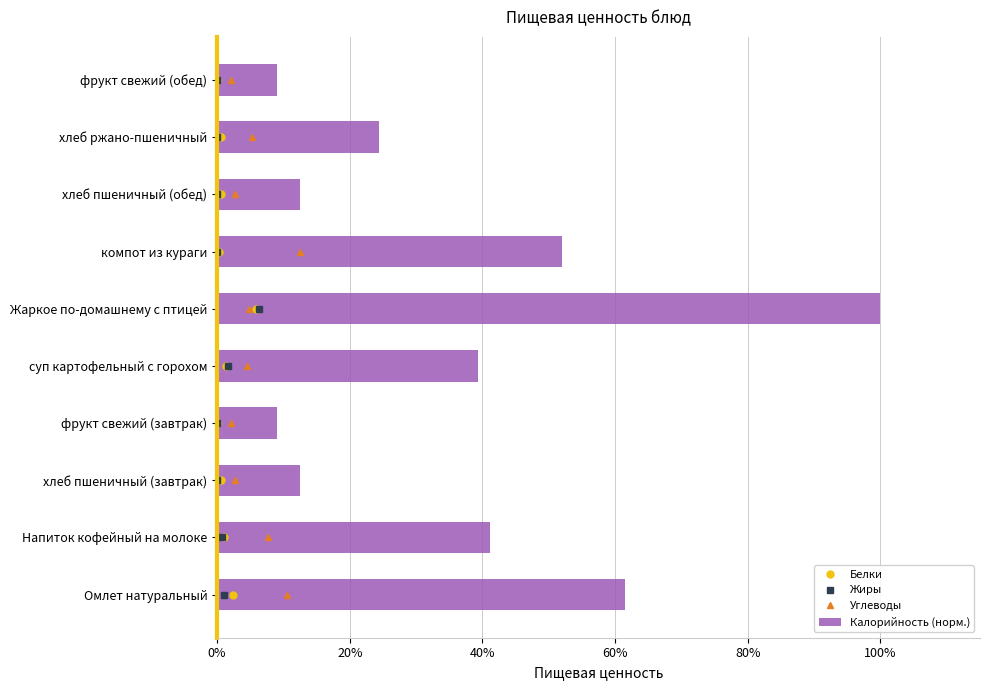

Read the value at хлеб ржано-пшеничный.

24.4